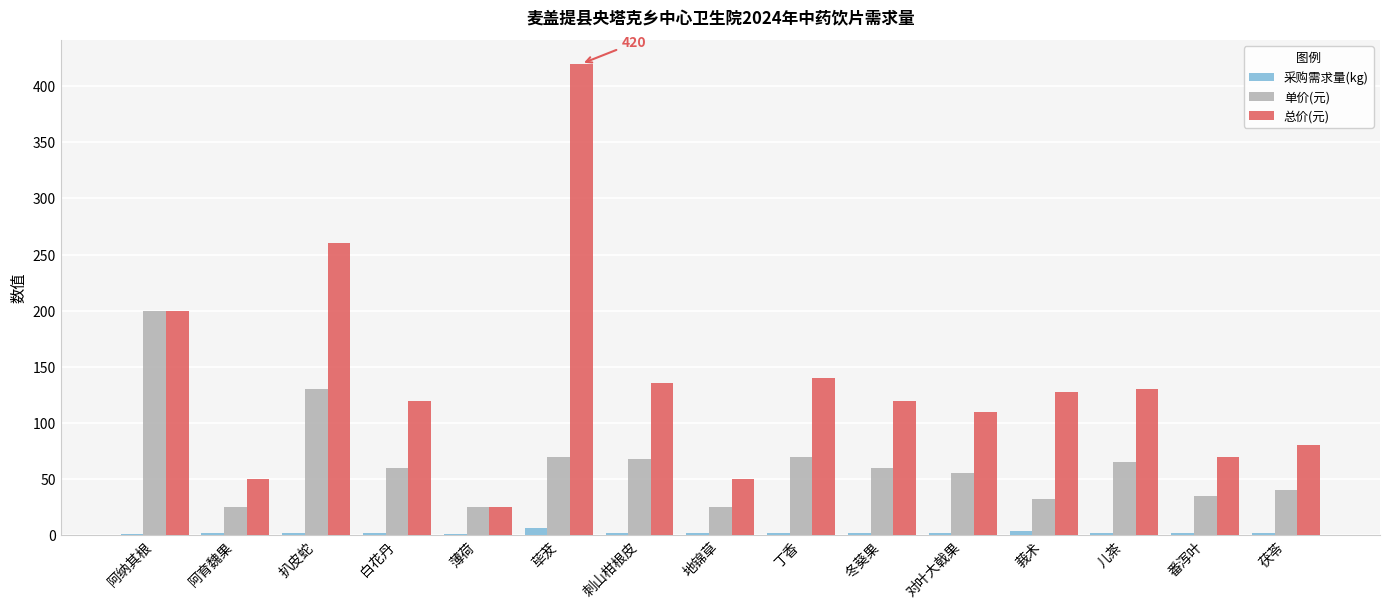

What is the highest value of the 单价(元) series?

200